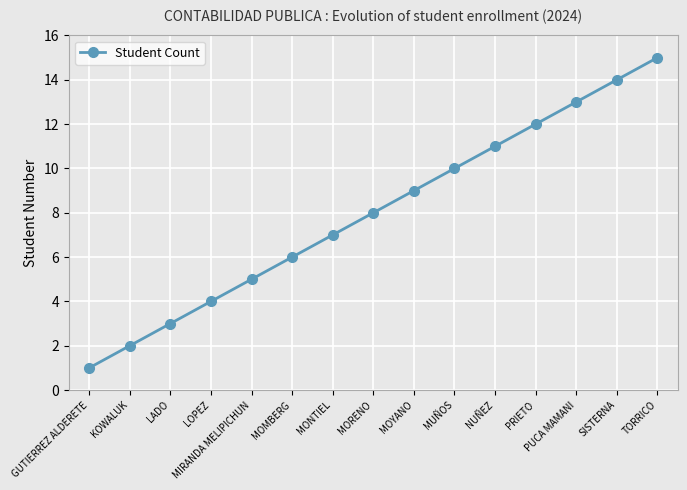

Reading left to right, transcribe all the data shown in this chart.

GUTIERREZ ALDERETE=1	KOWALUK=2	LADO=3	LOPEZ=4	MIRANDA MELIPICHUN=5	MOMBERG=6	MONTIEL=7	MORENO=8	MOYANO=9	MUÑOS=10	NUÑEZ=11	PRIETO=12	PUCA MAMANI=13	SISTERNA=14	TORRICO=15